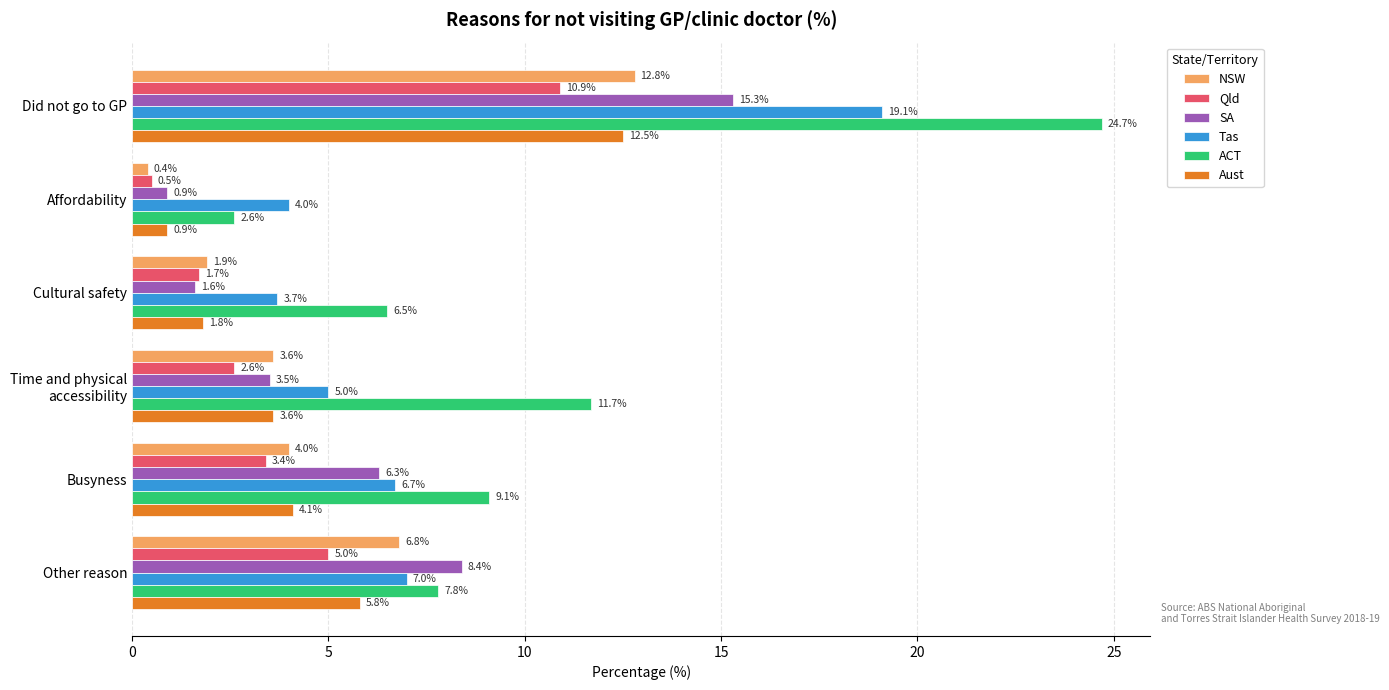

What is the difference between the maximum and second lowest values in the ACT series?

18.2